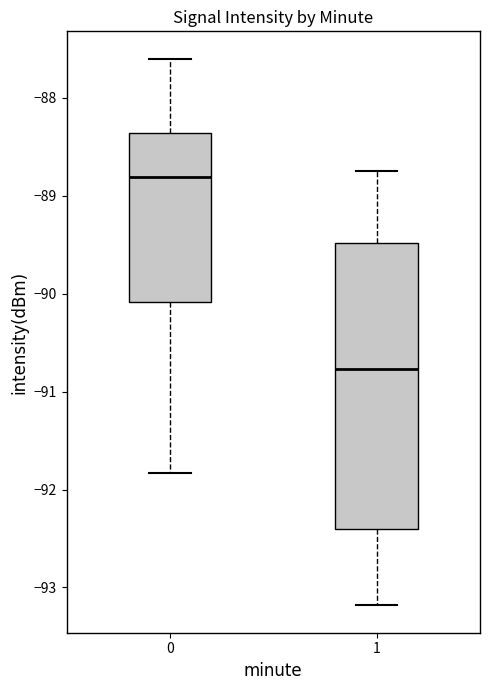

Reading left to right, transcribe this box plot: for each box, give where its median line is, the range the box spans, and where its two whiskers end, as read against the y-axis. The values are not printed on the chart, so give them approximately, as read against the axis.

0: median -88.8, box -90.1 to -88.4, whiskers -91.8 to -87.6
1: median -90.8, box -92.4 to -89.5, whiskers -93.2 to -88.7